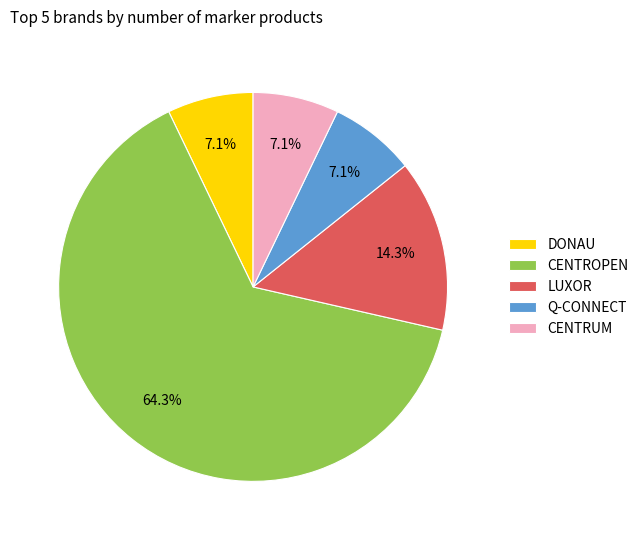

How many segments does this pie chart have?

5